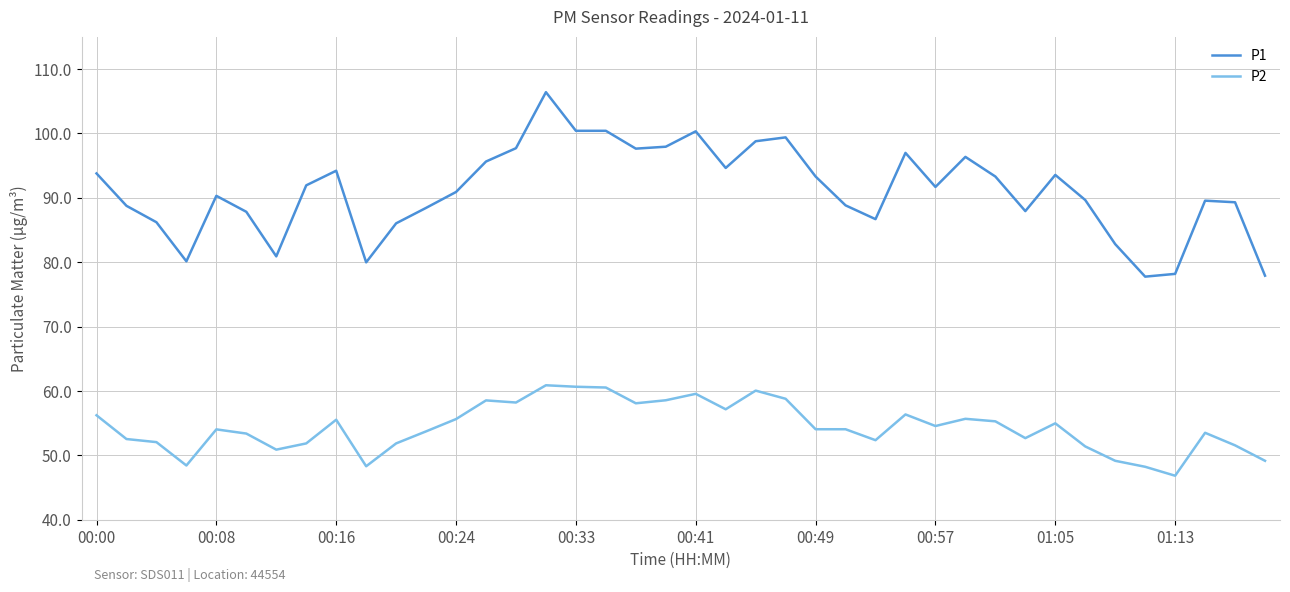

Which series has the largest range (max minus min)?

P1